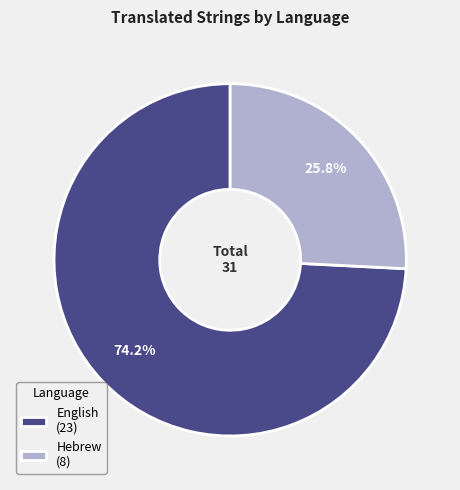

To the nearest percent, what is the difference between the Hebrew and English slice percentages?

48%